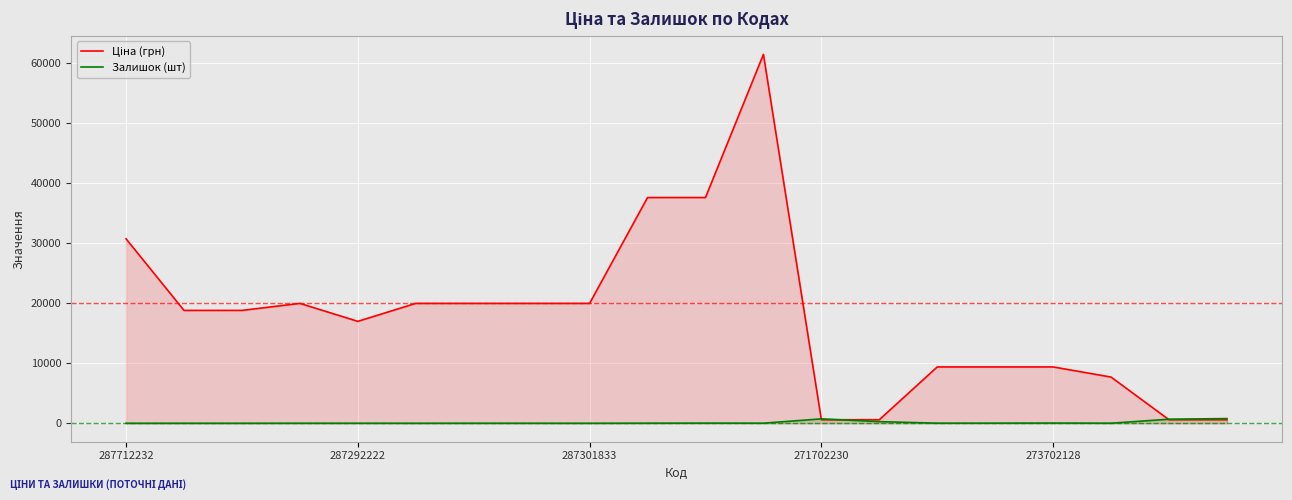

List the series in order of their overall mean, highest first.

Ціна (грн), Залишок (шт)